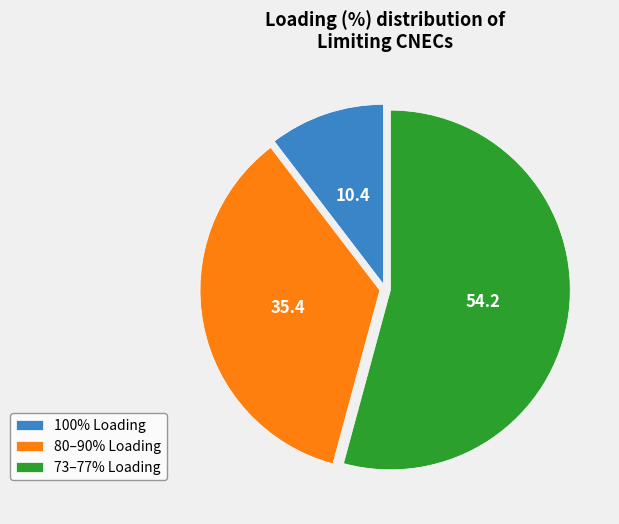

Does any single category account for the majority?

Yes